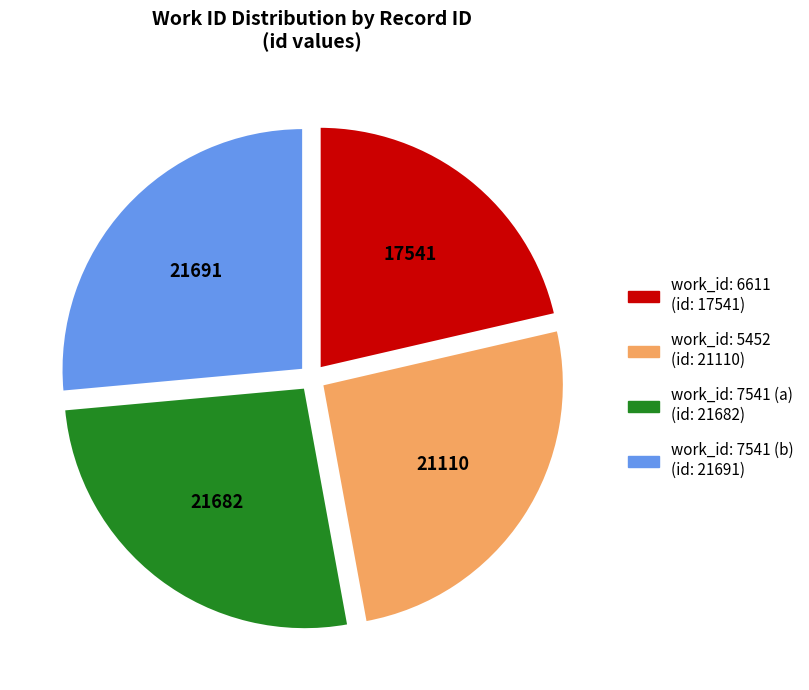

How many segments does this pie chart have?

4